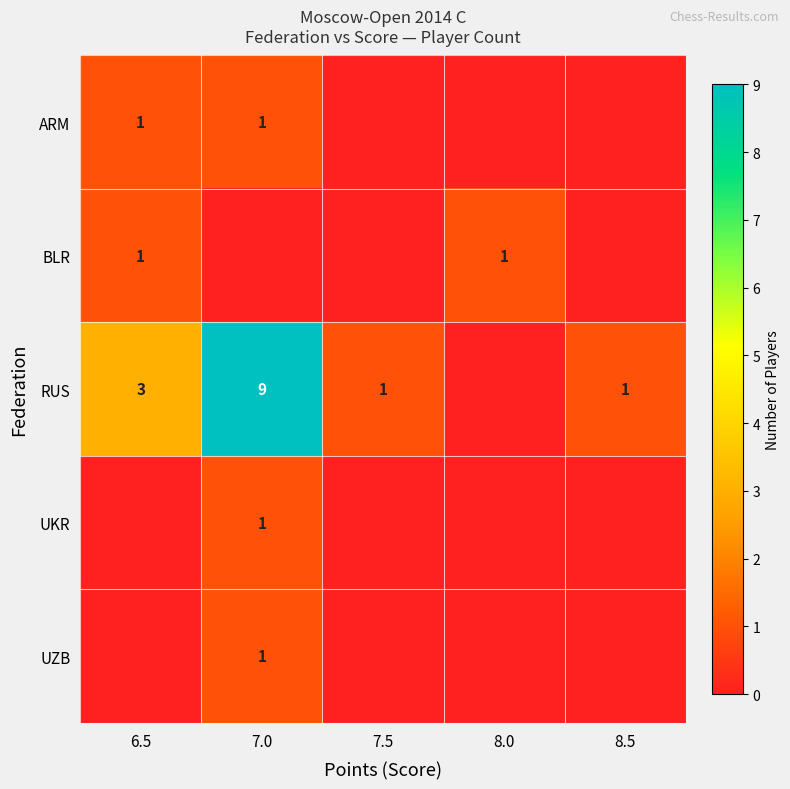

At which category is the sum across all series the highest?

7.0